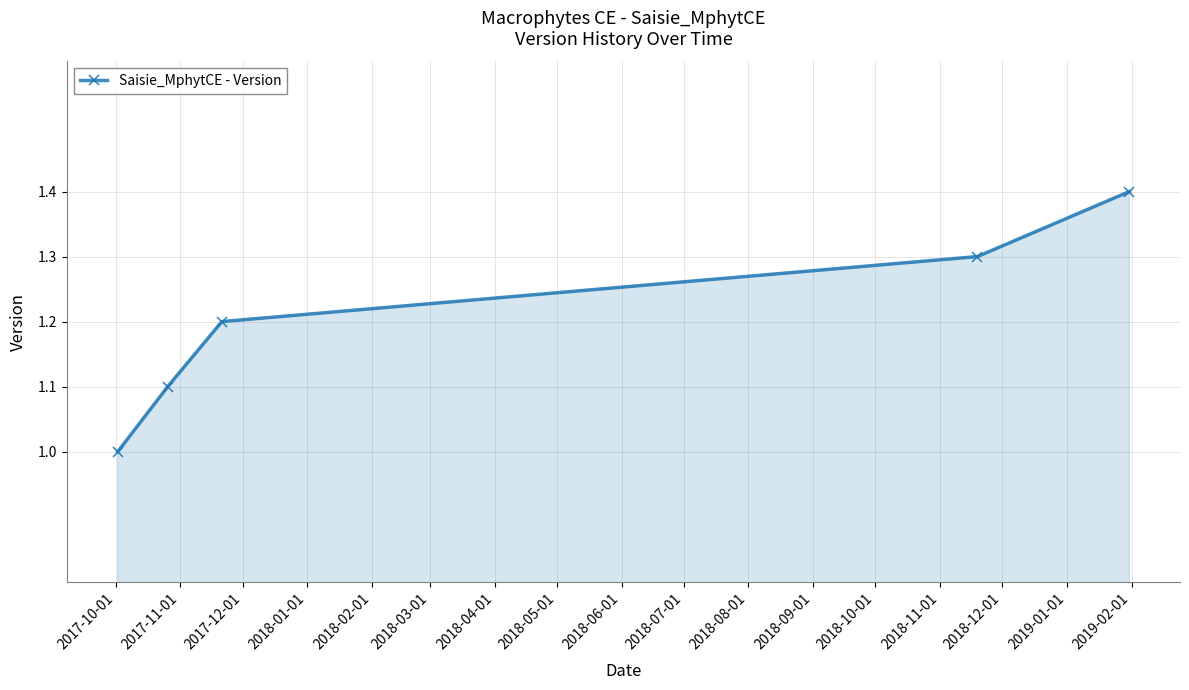

Reading right to left, list all the values displayed in this chart.

1.4	1.3	1.2	1.1	1.0